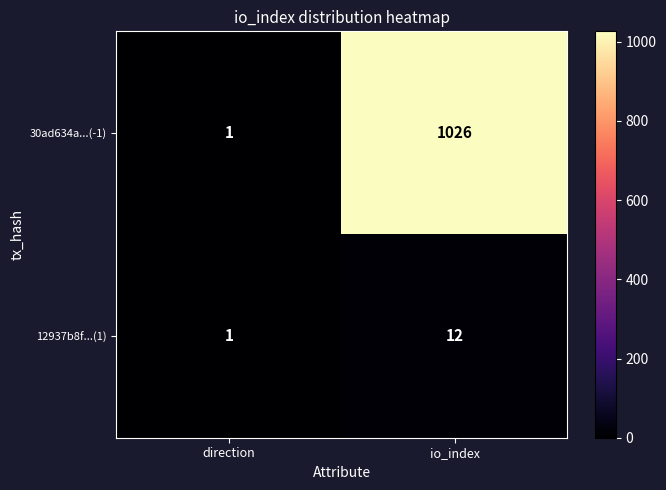

What is the sum of the 30ad634a...(-1) values at direction and io_index?

1027